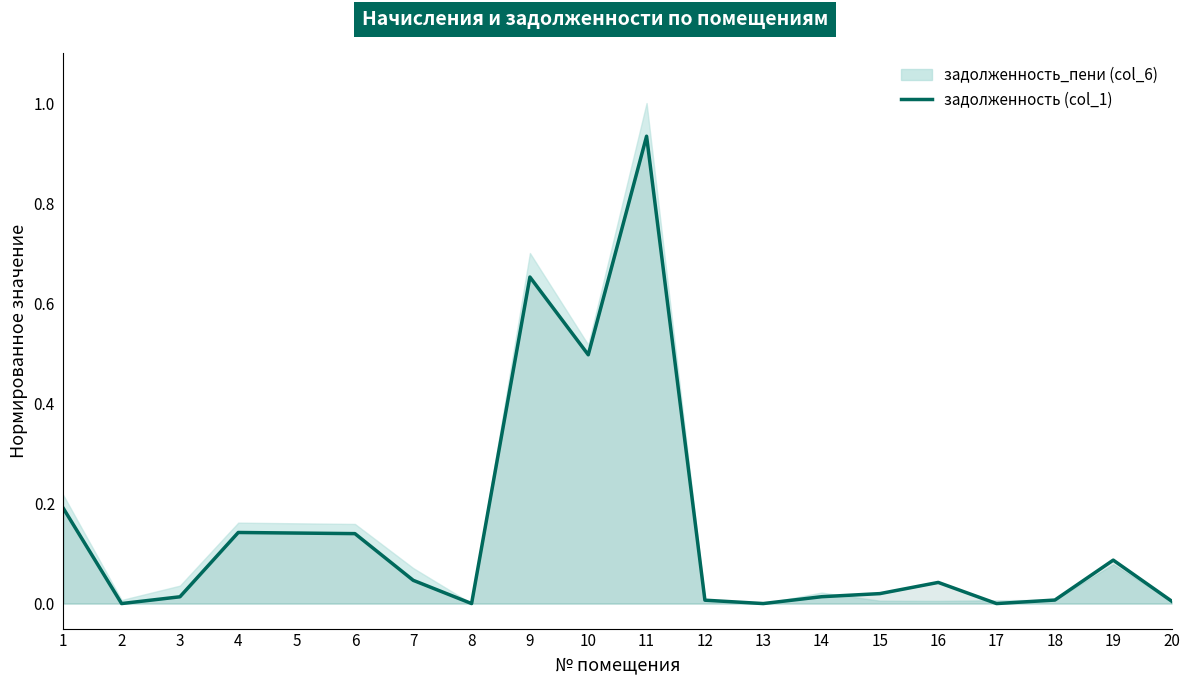

How many values are above zero?

16